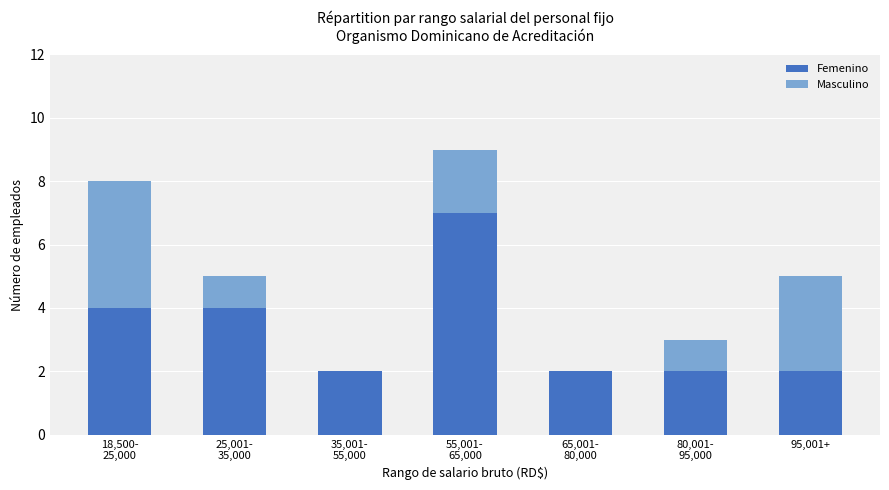

Does the chart contain stacked bars?

Yes